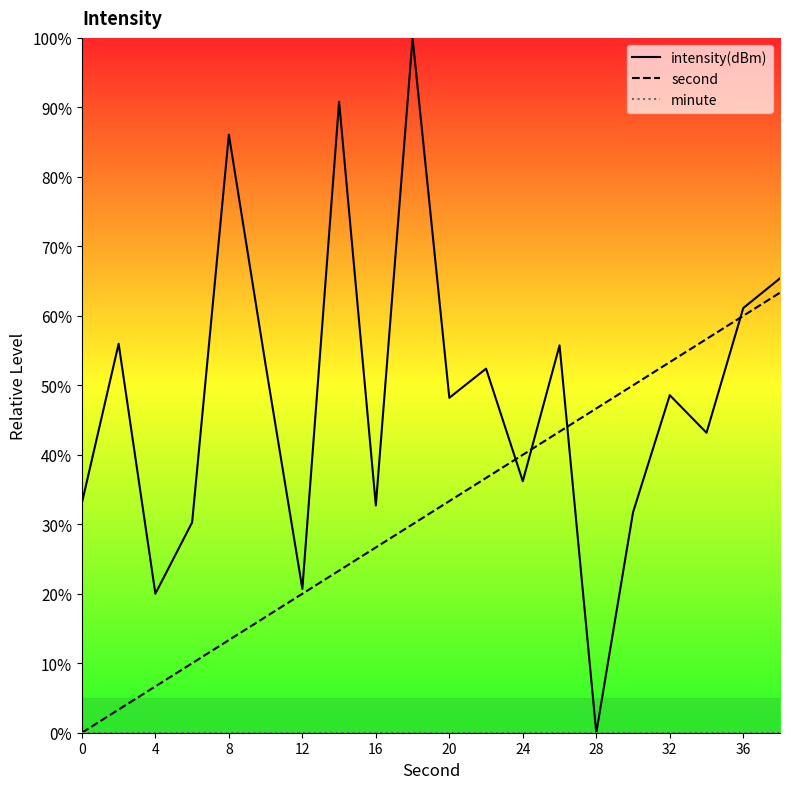

Rank the series by their average value, from highest to lowest.

intensity(dBm), second, minute